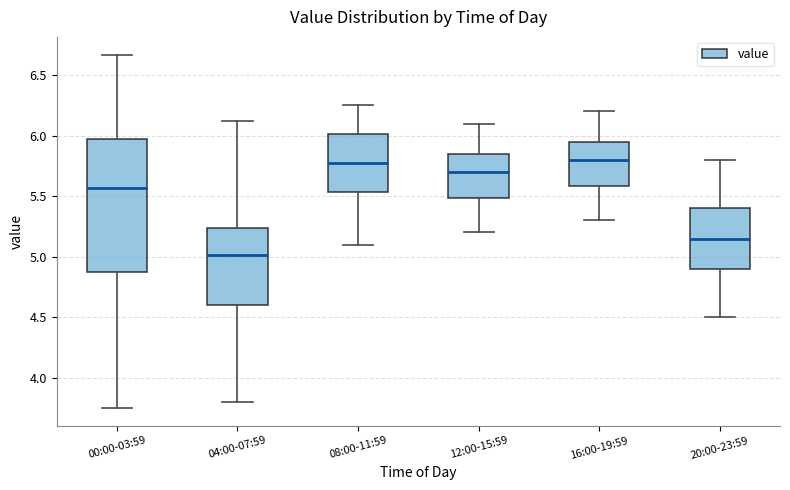

Reading left to right, transcribe this box plot: for each box, give where its median line is, the range the box spans, and where its two whiskers end, as read against the y-axis. The values are not printed on the chart, so give them approximately, as read against the axis.

00:00-03:59: median 5.55, box 4.90 to 5.95, whiskers 3.75 to 6.65
04:00-07:59: median 5.00, box 4.60 to 5.25, whiskers 3.80 to 6.10
08:00-11:59: median 5.80, box 5.55 to 6.00, whiskers 5.10 to 6.25
12:00-15:59: median 5.70, box 5.50 to 5.85, whiskers 5.20 to 6.10
16:00-19:59: median 5.80, box 5.60 to 5.95, whiskers 5.30 to 6.20
20:00-23:59: median 5.15, box 4.90 to 5.40, whiskers 4.50 to 5.80